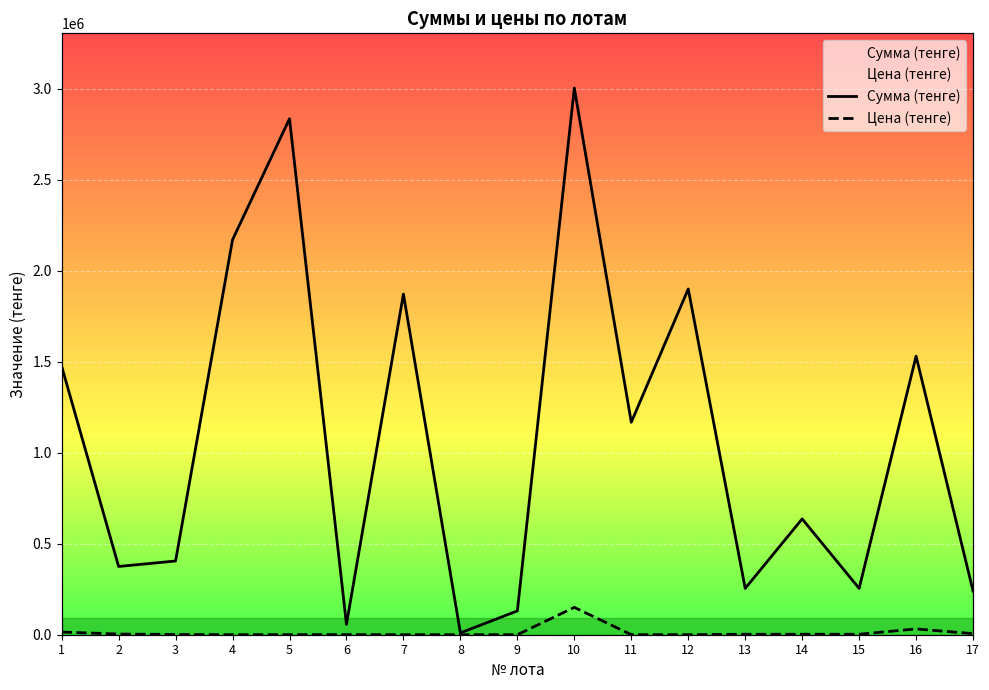

List the labels in order of Сумма (тенге) value, smallest first.

8, 6, 9, 17, 13, 15, 2, 3, 14, 11, 1, 16, 7, 12, 4, 5, 10